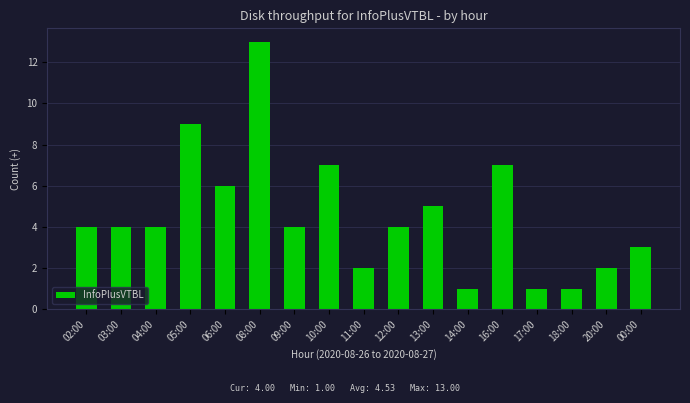

How many bars are there in total?

17